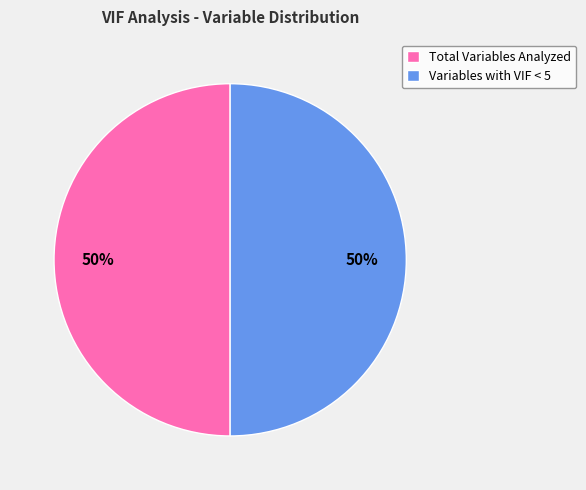

Is it true that Variables with VIF < 5 is 50% of the pie?

True